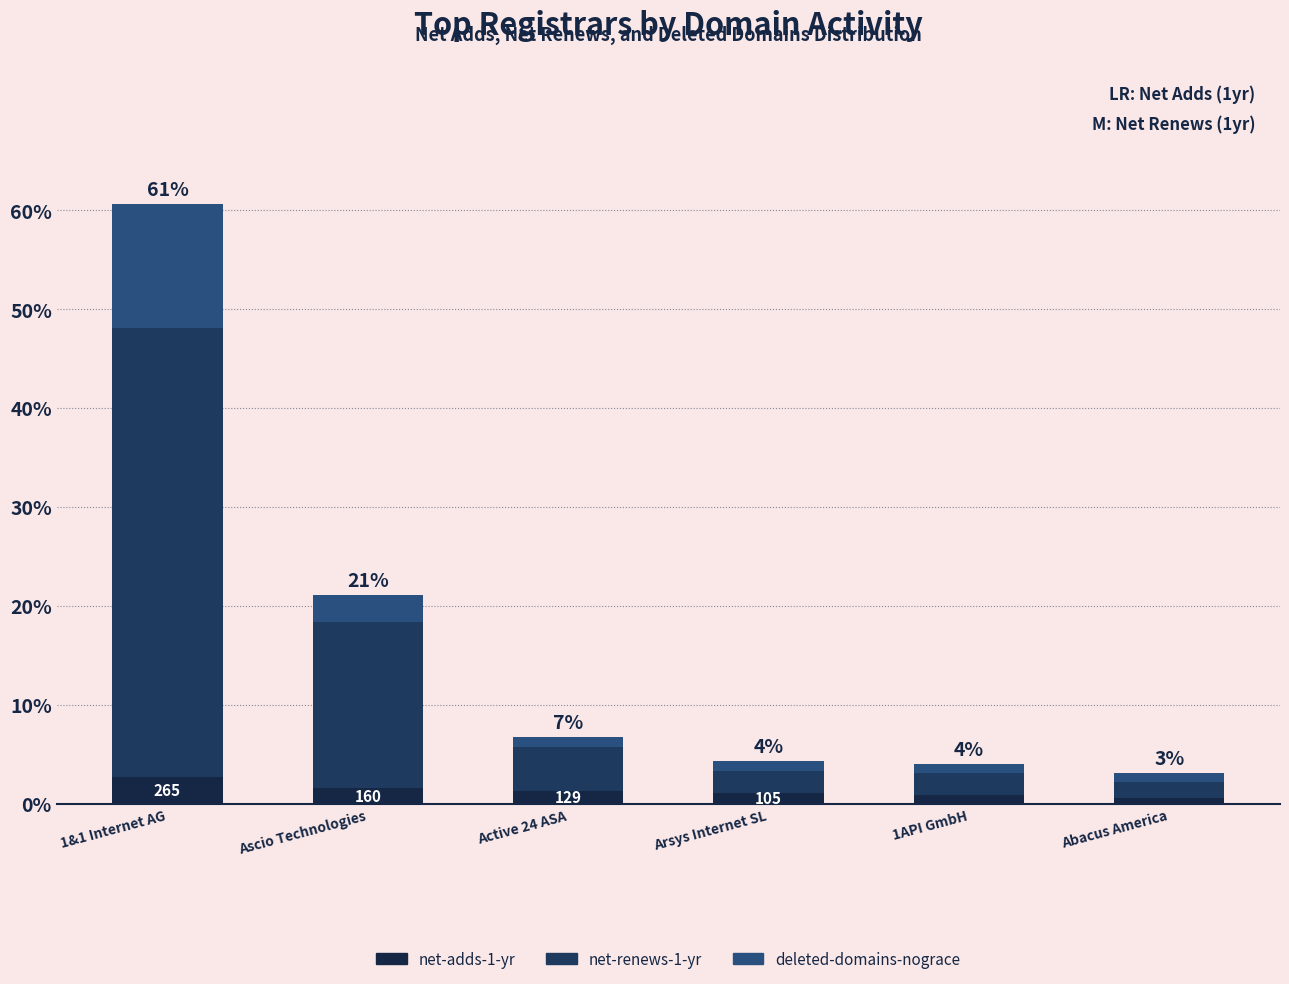

List the series in order of their peak value, lowest first.

net-adds-1-yr, deleted-domains-nograce, net-renews-1-yr